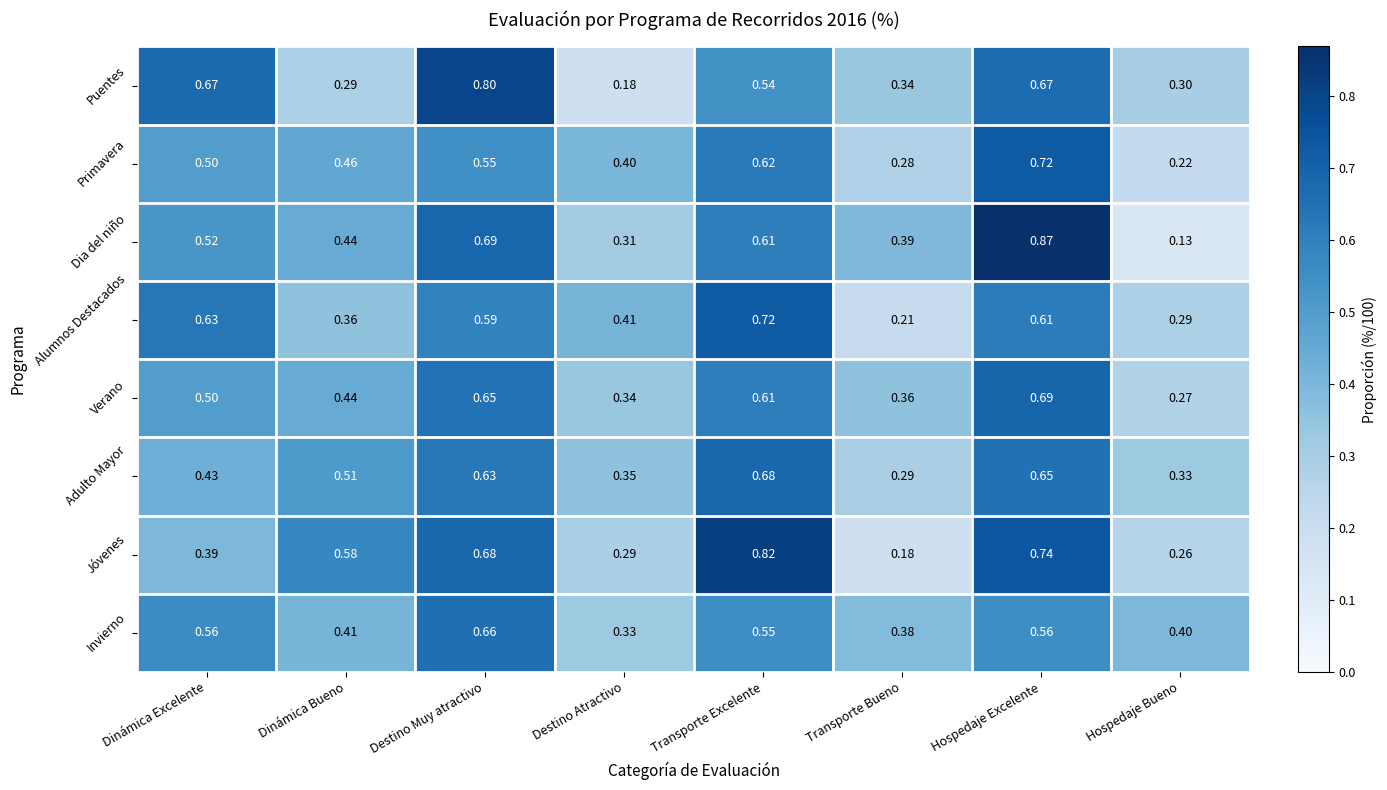

At which label is Alumnos Destacados closest to 0?

Transporte Bueno